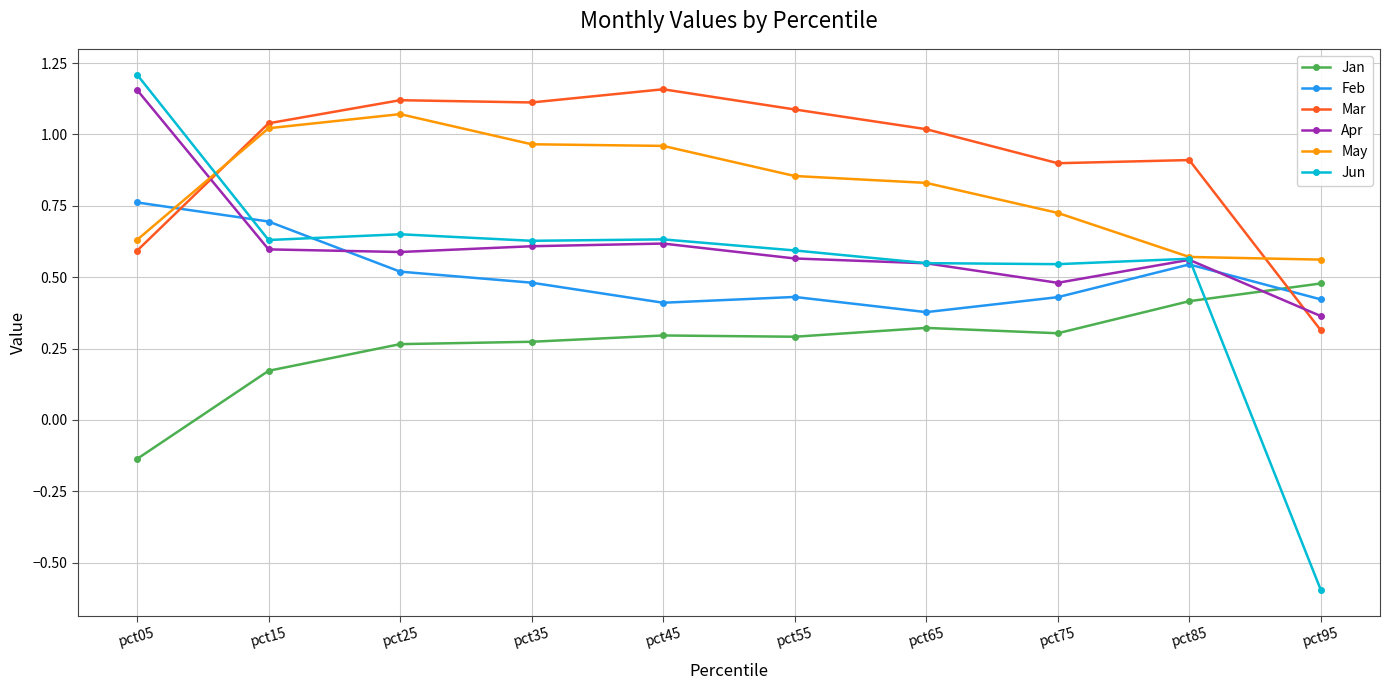

True or false: Jan and Apr cross at least once.

True